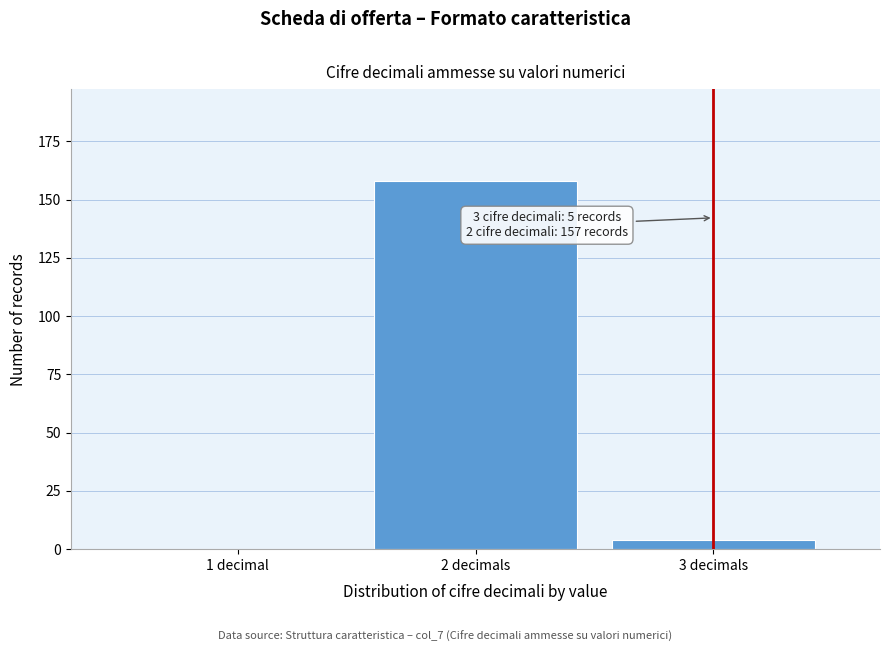

Reading left to right, what are all the values shown in this chart?

1 decimal=0	2 decimals=158	3 decimals=4